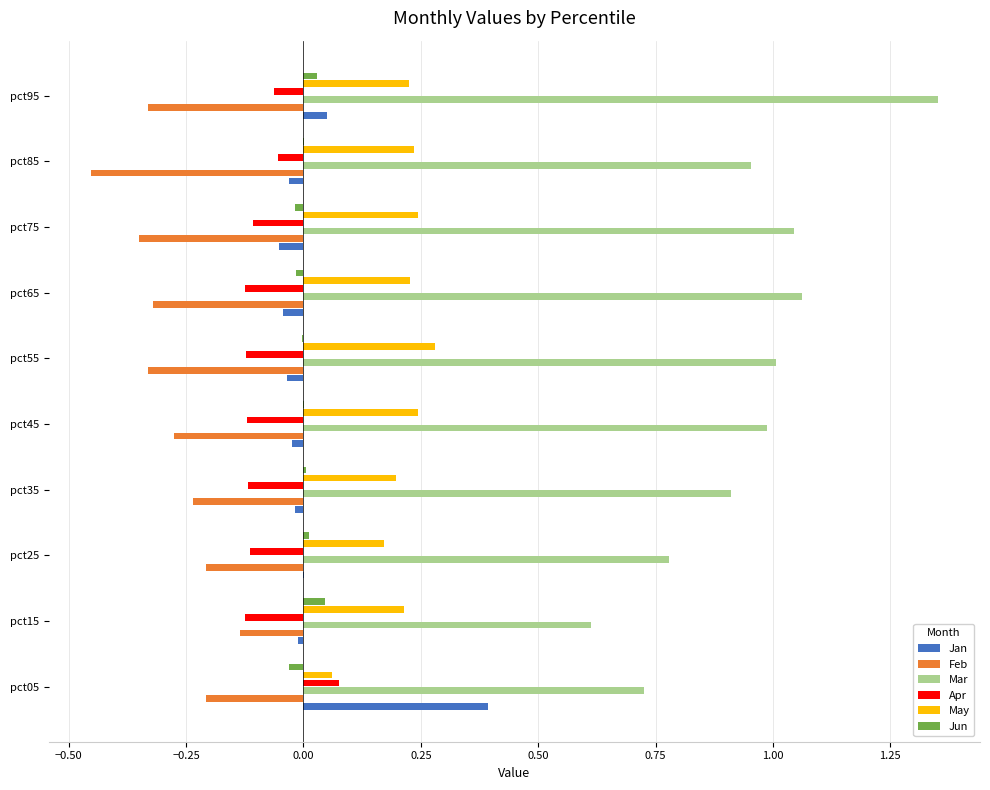

Is it true that Apr equals -0.2 at pct55?

False